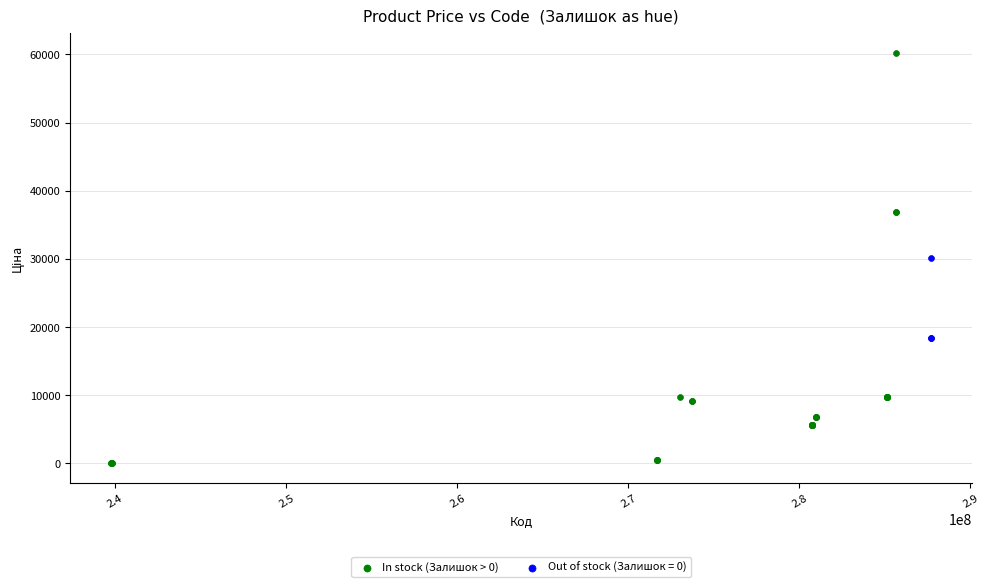

Which series contains the highest Y value?

In stock (Залишок > 0)